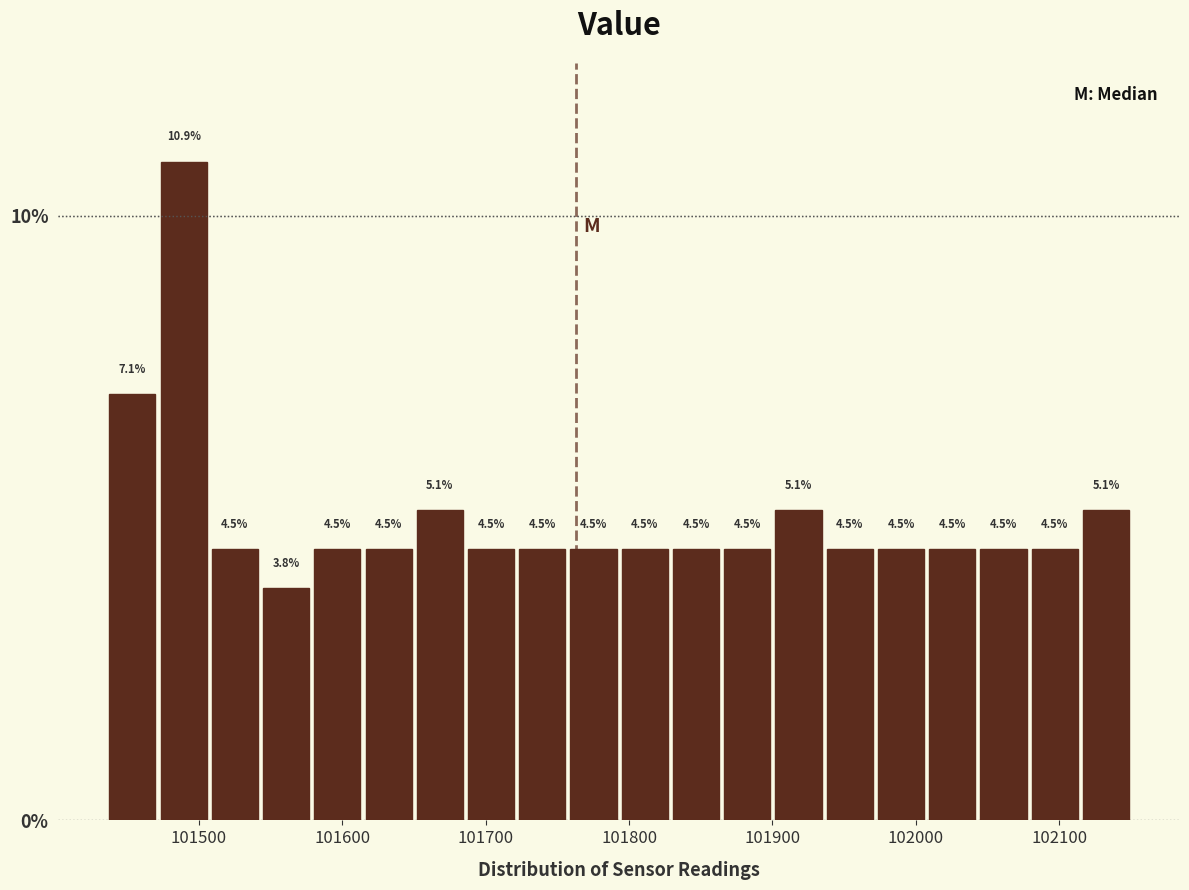

Read against the x-axis, roughly where is the centre of the tallest bar?

101490